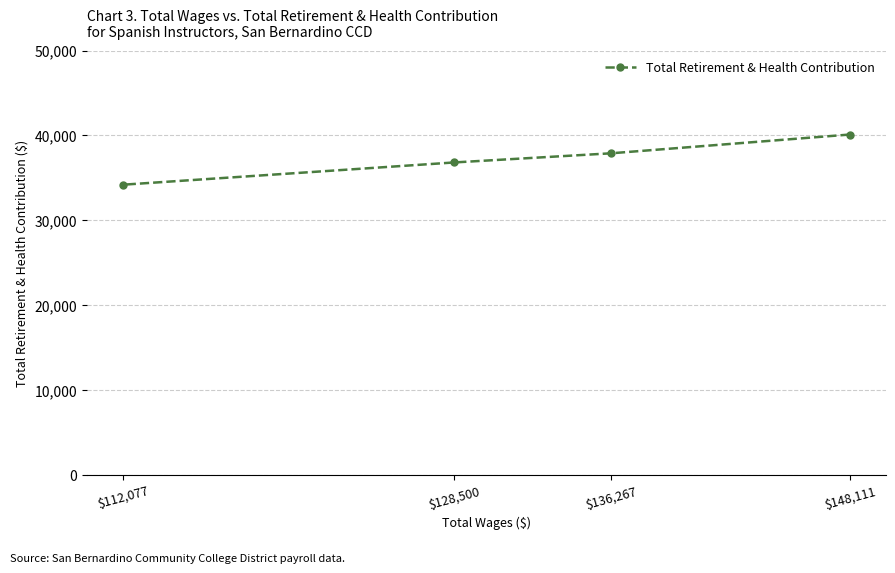

What is the average value?

37252